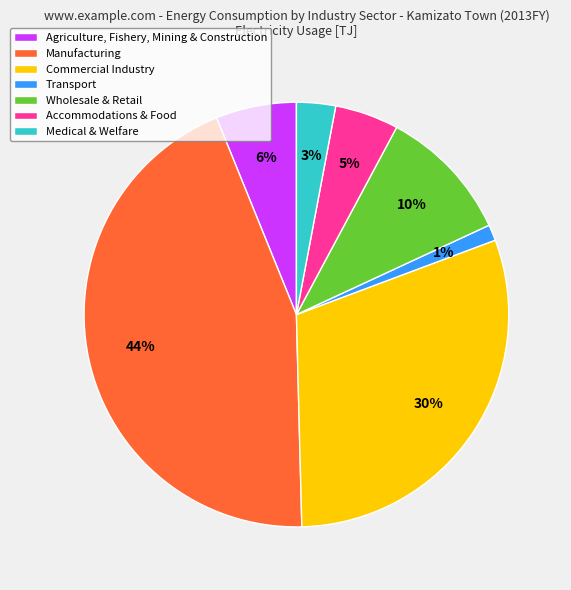

Between Wholesale & Retail and Accommodations & Food, which is larger?

Wholesale & Retail